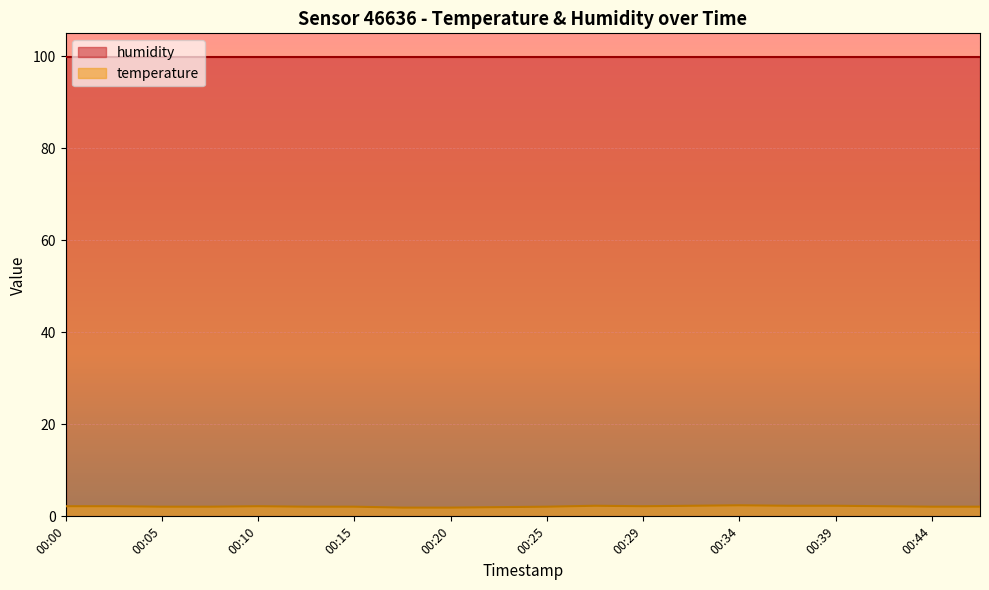

Rank the categories by value from highest to lowest.

00:34, 00:27, 00:32, 00:37, 00:39, 00:00, 00:02, 00:10, 00:29, 00:42, 00:05, 00:07, 00:12, 00:15, 00:25, 00:44, 00:47, 00:22, 00:17, 00:20